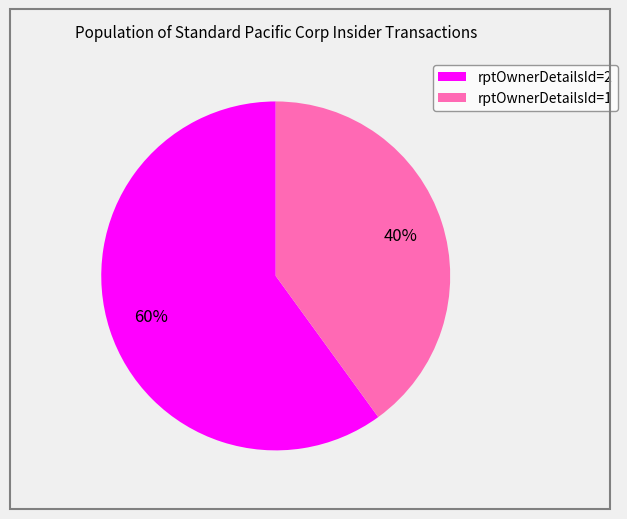

To the nearest percent, what is the difference between the largest and smallest slice percentages?

20%